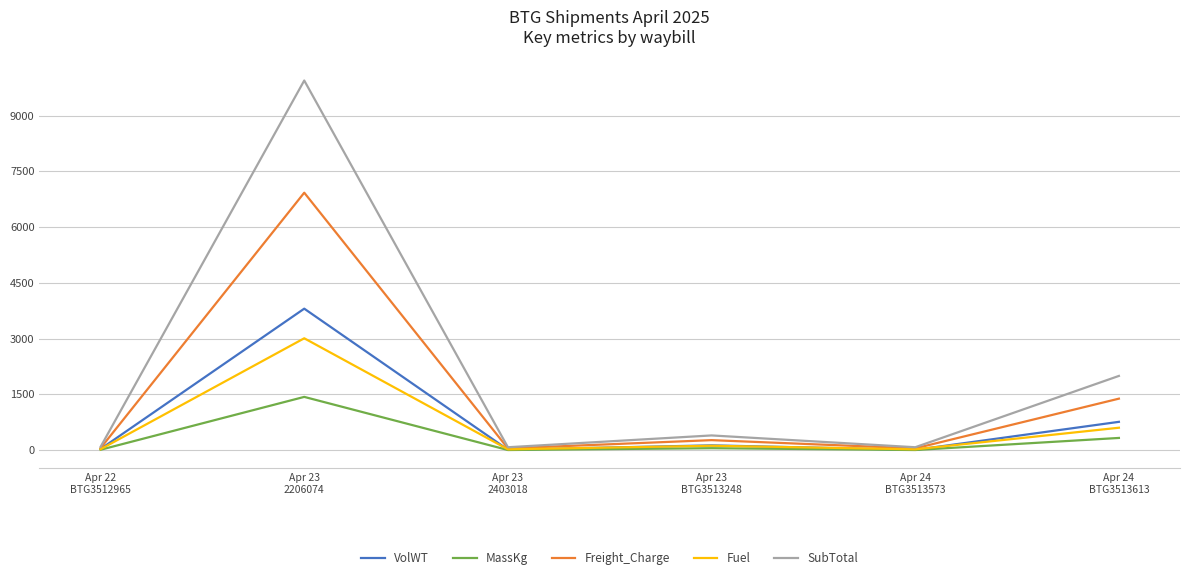

True or false: SubTotal has more than 2 points higher than both neighbors.

False